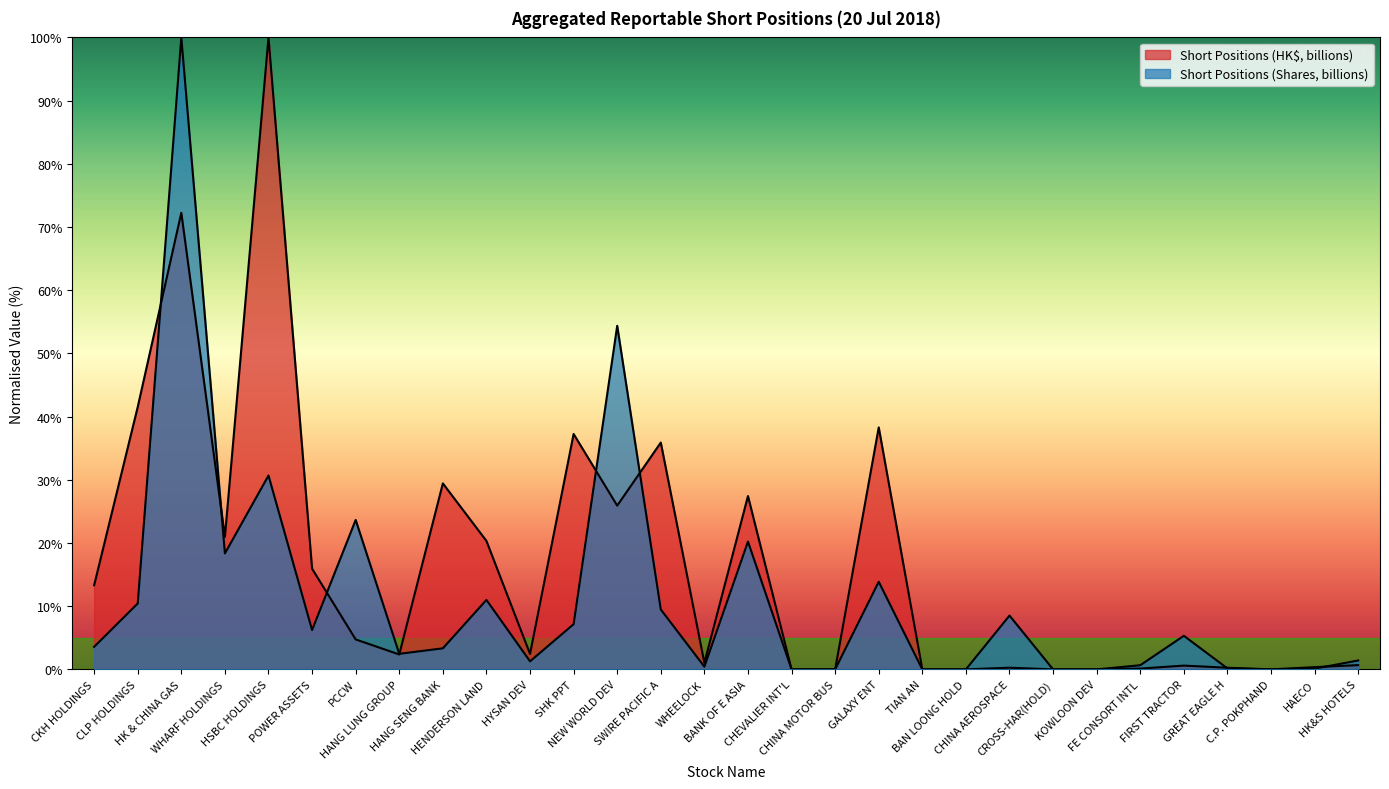

How many values in the Short Positions (Shares, billions) series are below 3?

14